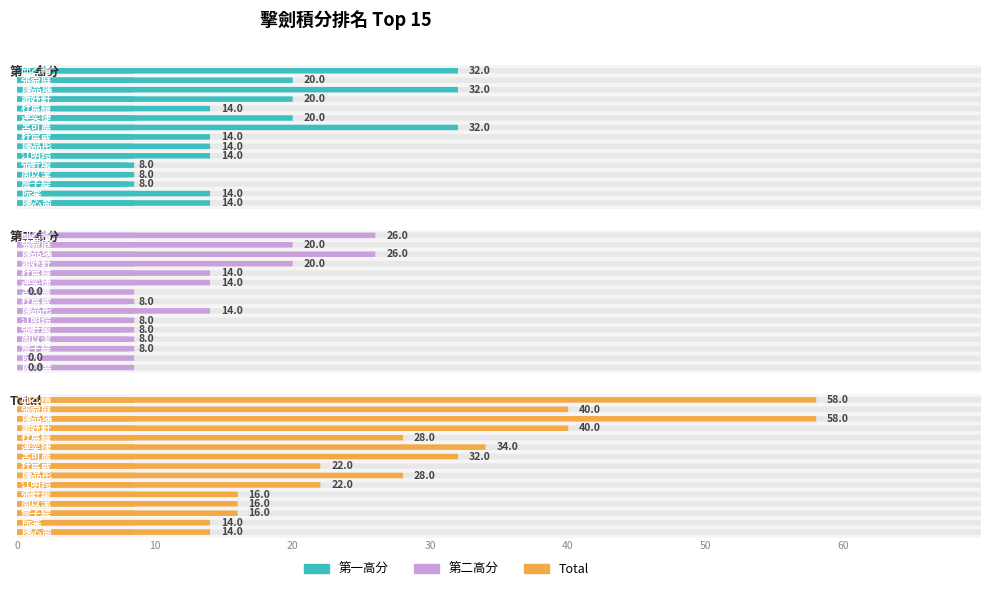

Does the chart contain any negative values?

No